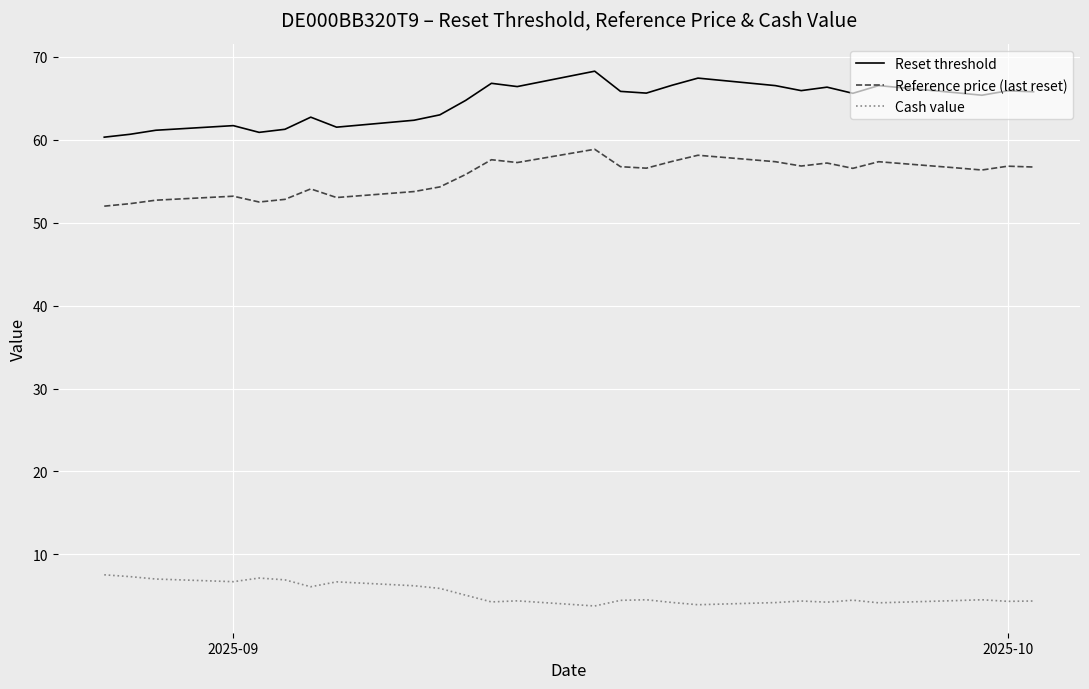

What is the maximum value shown in the chart?

68.3